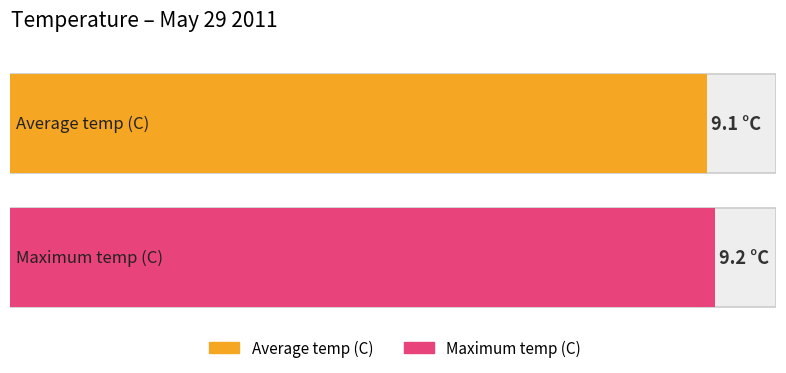

What is the average value of the Average utilization series?

9.1